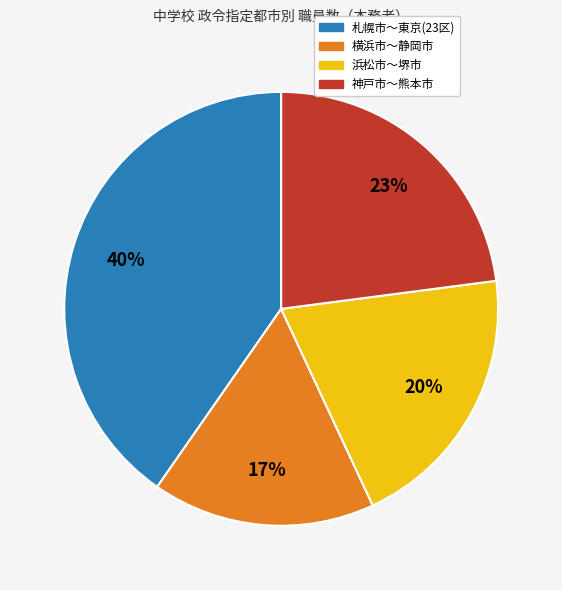

How many segments does this pie chart have?

4